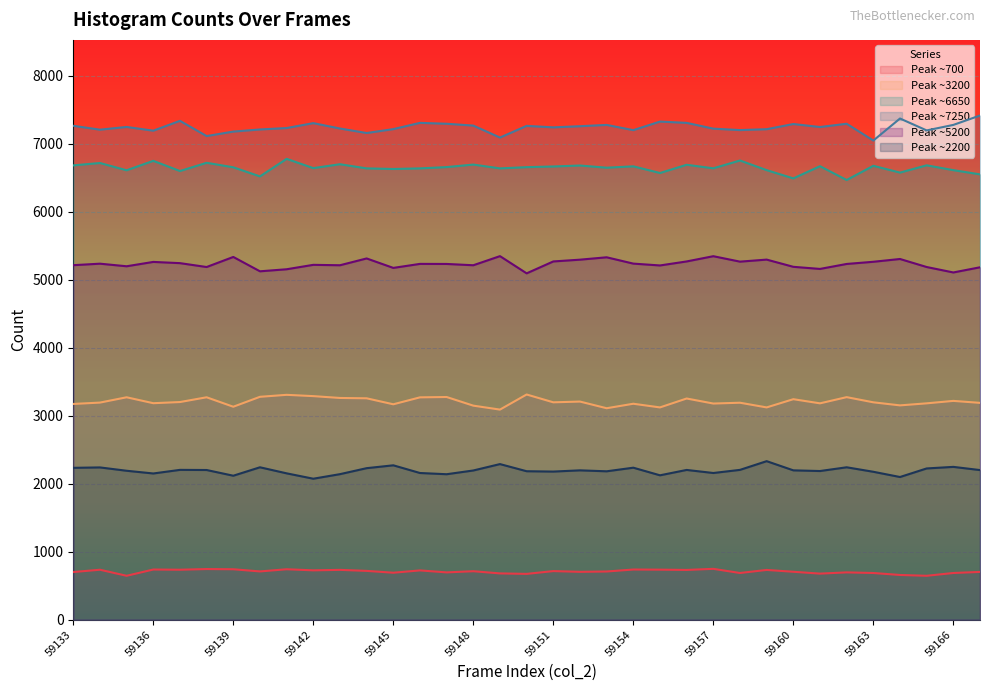

What is the smallest value displayed?

646